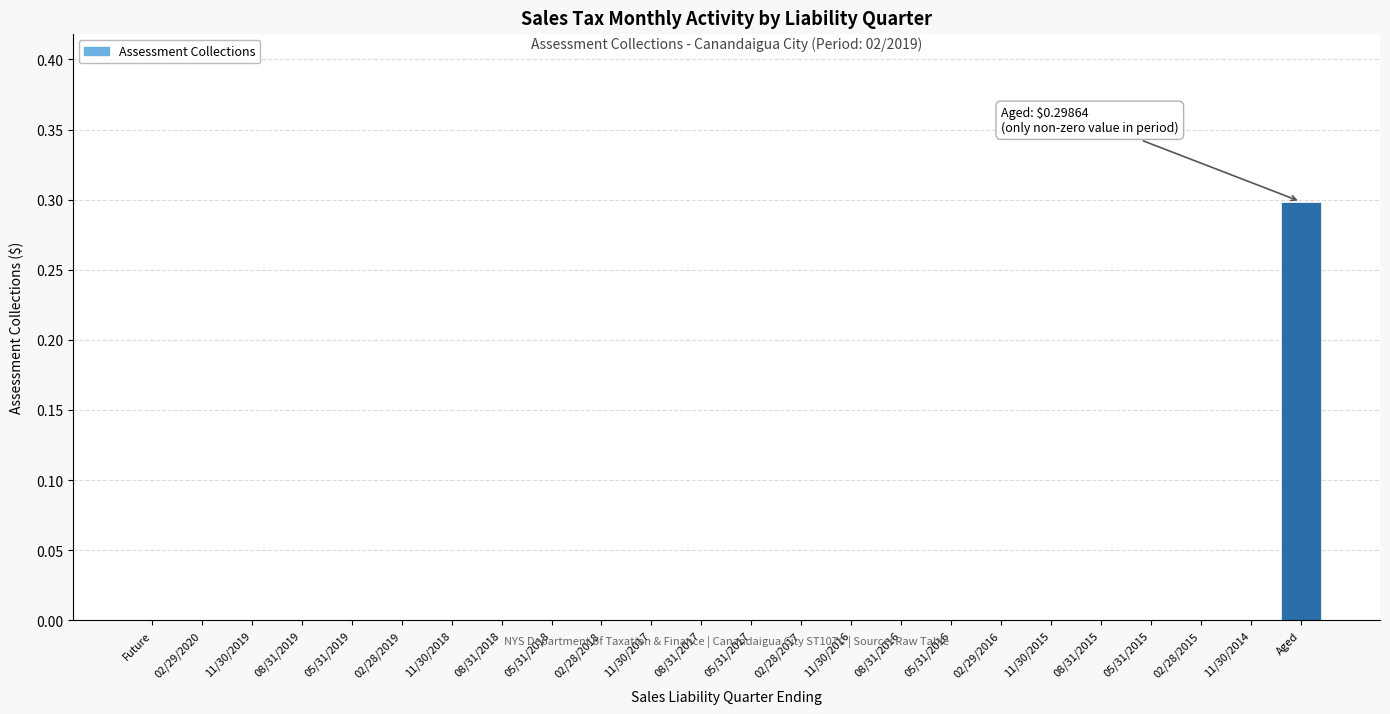

Reading left to right, what are all the values shown in this chart?

Future=0.0	02/29/2020=0.0	11/30/2019=0.0	08/31/2019=0.0	05/31/2019=0.0	02/28/2019=0.0	11/30/2018=0.0	08/31/2018=0.0	05/31/2018=0.0	02/28/2018=0.0	11/30/2017=0.0	08/31/2017=0.0	05/31/2017=0.0	02/28/2017=0.0	11/30/2016=0.0	08/31/2016=0.0	05/31/2016=0.0	02/29/2016=0.0	11/30/2015=0.0	08/31/2015=0.0	05/31/2015=0.0	02/28/2015=0.0	11/30/2014=0.0	Aged=0.3